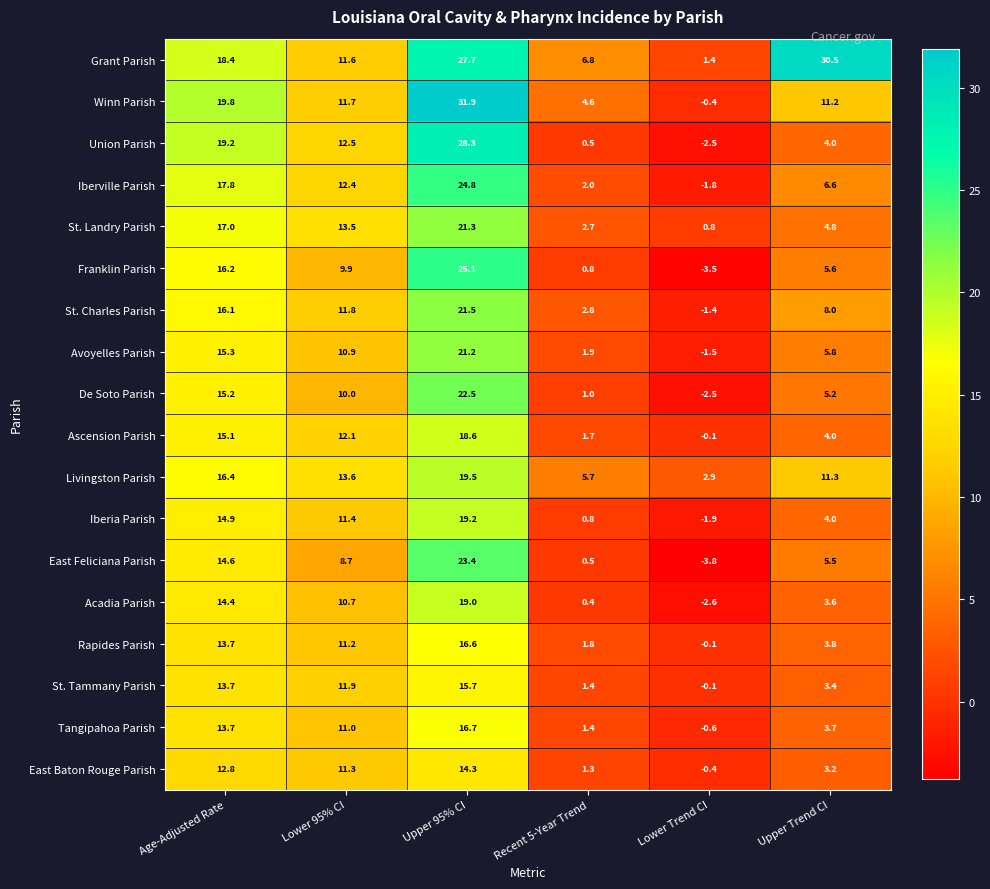

Which series has the largest range (max minus min)?

Winn Parish